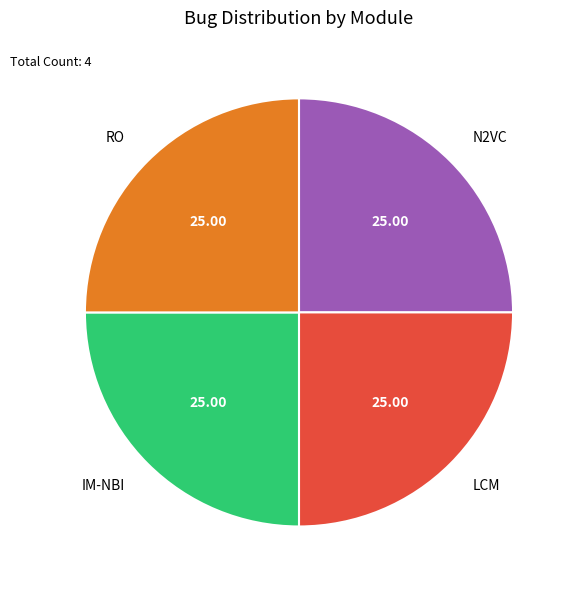

Is LCM the majority of the pie?

No